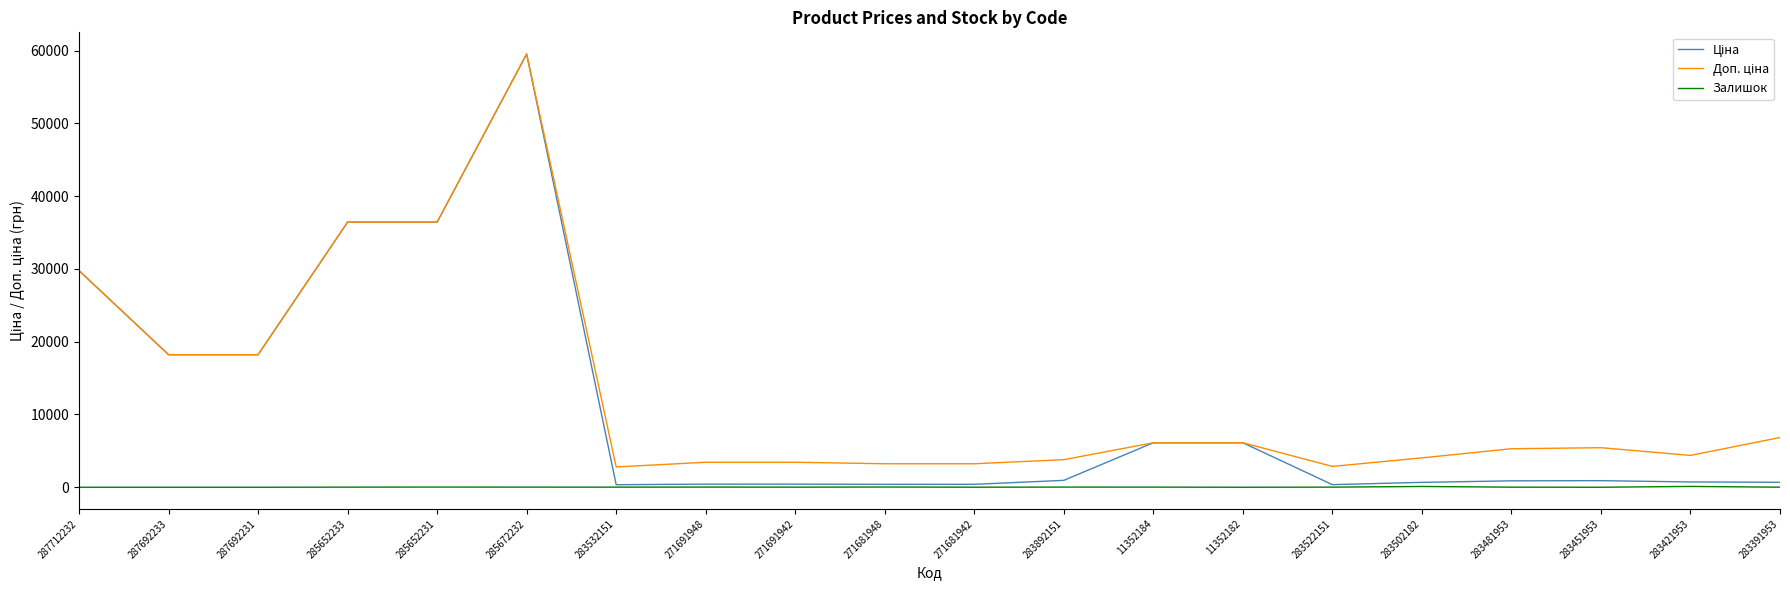

At which category is the sum across all series the highest?

285672232